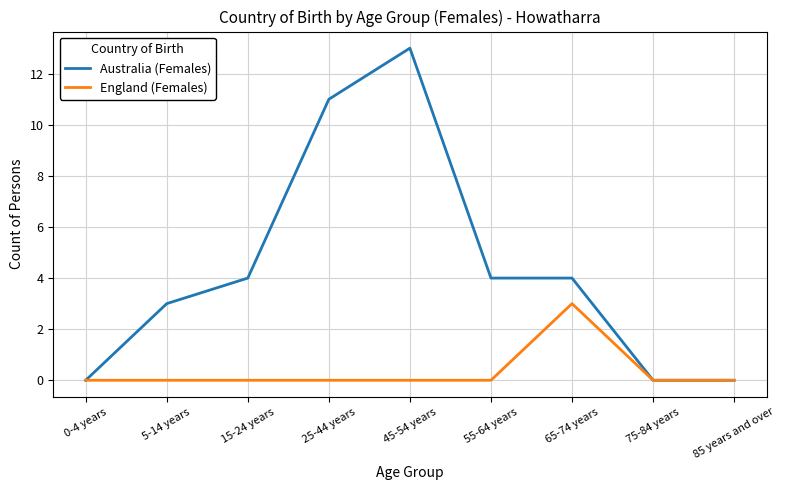

How many series are shown in this chart?

2